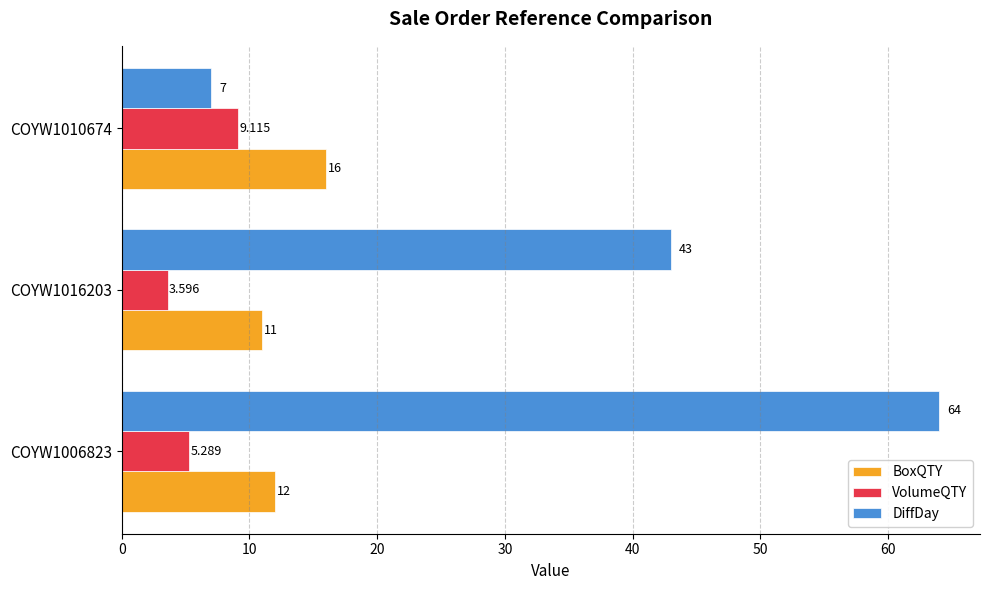

List the series in order of their overall mean, lowest first.

VolumeQTY, BoxQTY, DiffDay